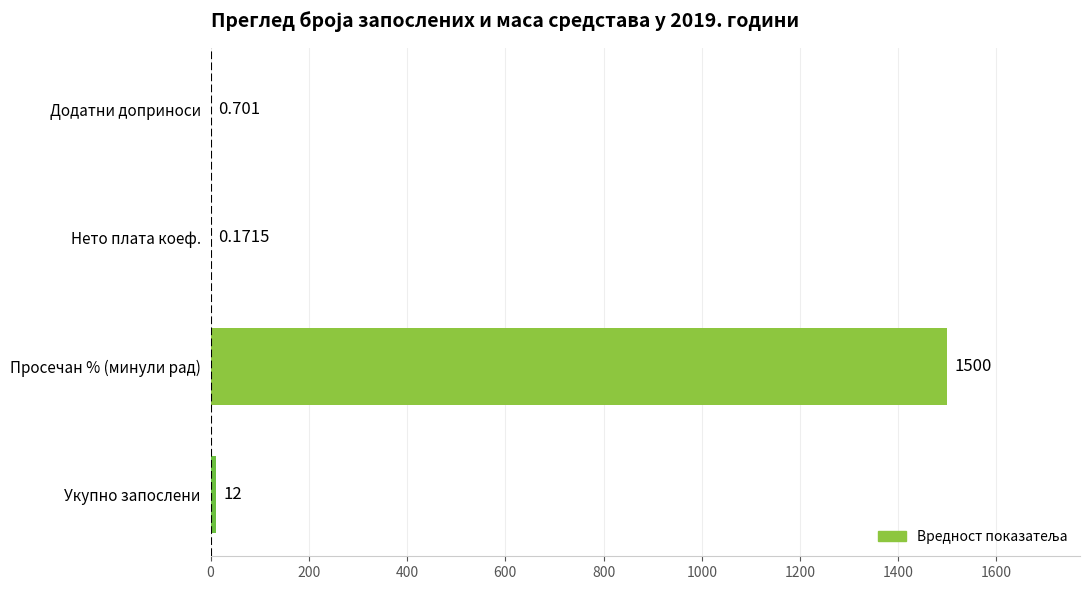

How many distinct data groups are displayed?

1